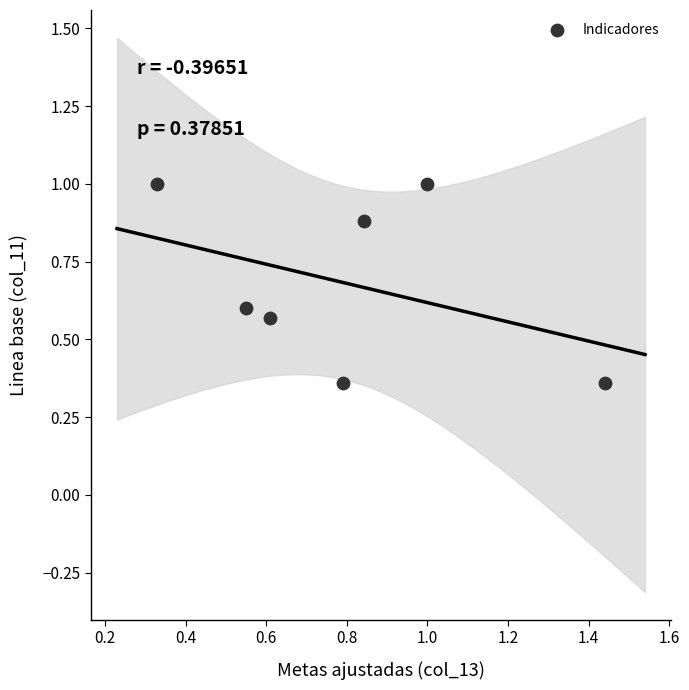

What is the range of X values (max minus min)?

1.1